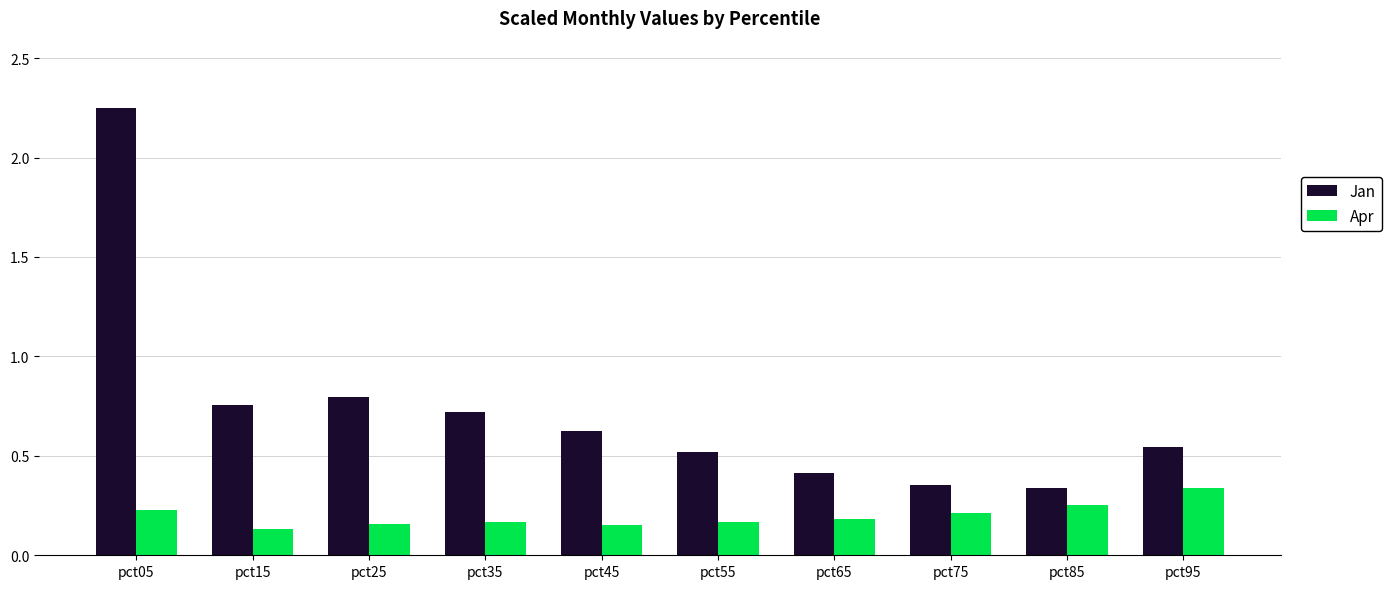

List the series in order of their overall mean, lowest first.

Apr, Jan